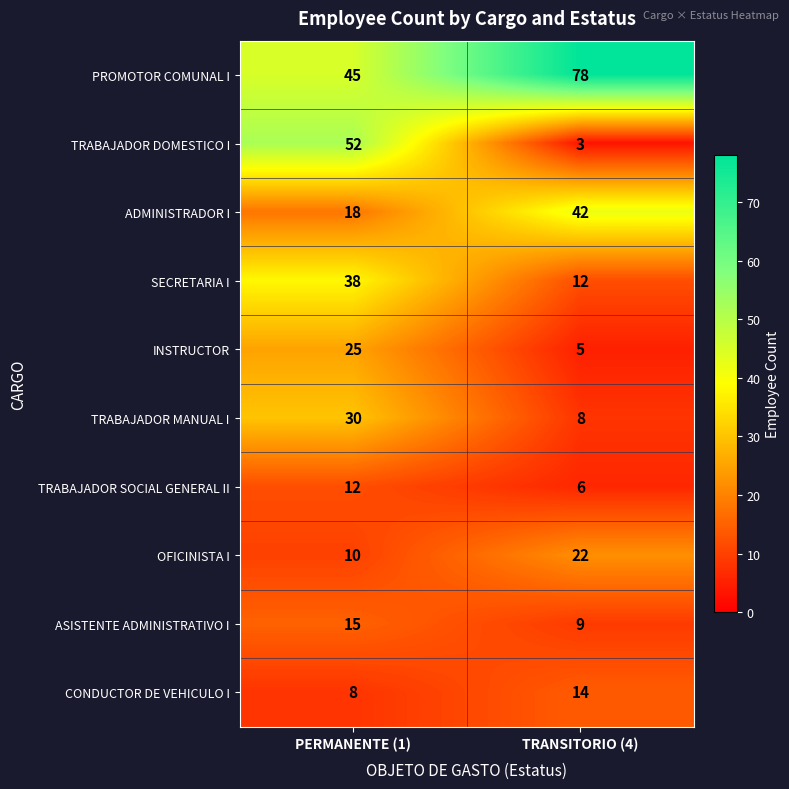

Reading left to right, list all the values displayed in this chart.

PROMOTOR COMUNAL I: PERMANENTE (1)=45	TRANSITORIO (4)=78
TRABAJADOR DOMESTICO I: PERMANENTE (1)=52	TRANSITORIO (4)=3
ADMINISTRADOR I: PERMANENTE (1)=18	TRANSITORIO (4)=42
SECRETARIA I: PERMANENTE (1)=38	TRANSITORIO (4)=12
INSTRUCTOR: PERMANENTE (1)=25	TRANSITORIO (4)=5
TRABAJADOR MANUAL I: PERMANENTE (1)=30	TRANSITORIO (4)=8
TRABAJADOR SOCIAL GENERAL II: PERMANENTE (1)=12	TRANSITORIO (4)=6
OFICINISTA I: PERMANENTE (1)=10	TRANSITORIO (4)=22
ASISTENTE ADMINISTRATIVO I: PERMANENTE (1)=15	TRANSITORIO (4)=9
CONDUCTOR DE VEHICULO I: PERMANENTE (1)=8	TRANSITORIO (4)=14